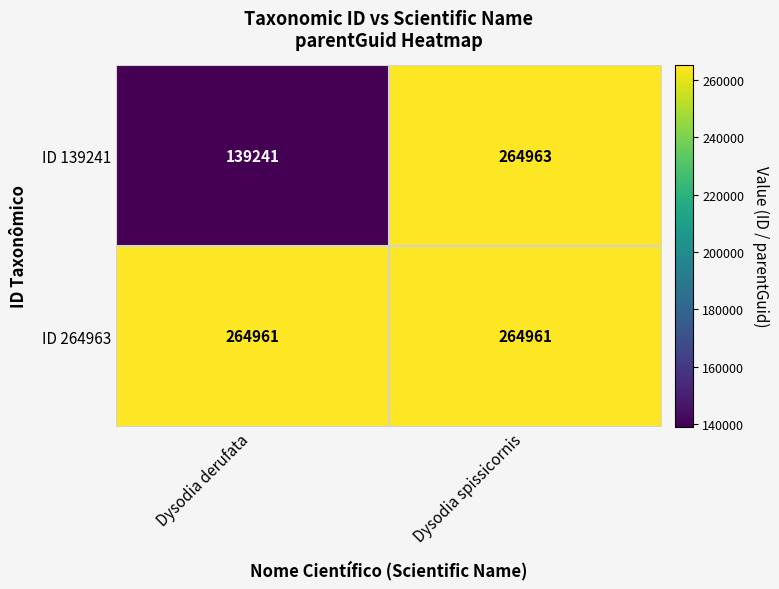

At which category is the sum across all series the highest?

Dysodia spissicornis